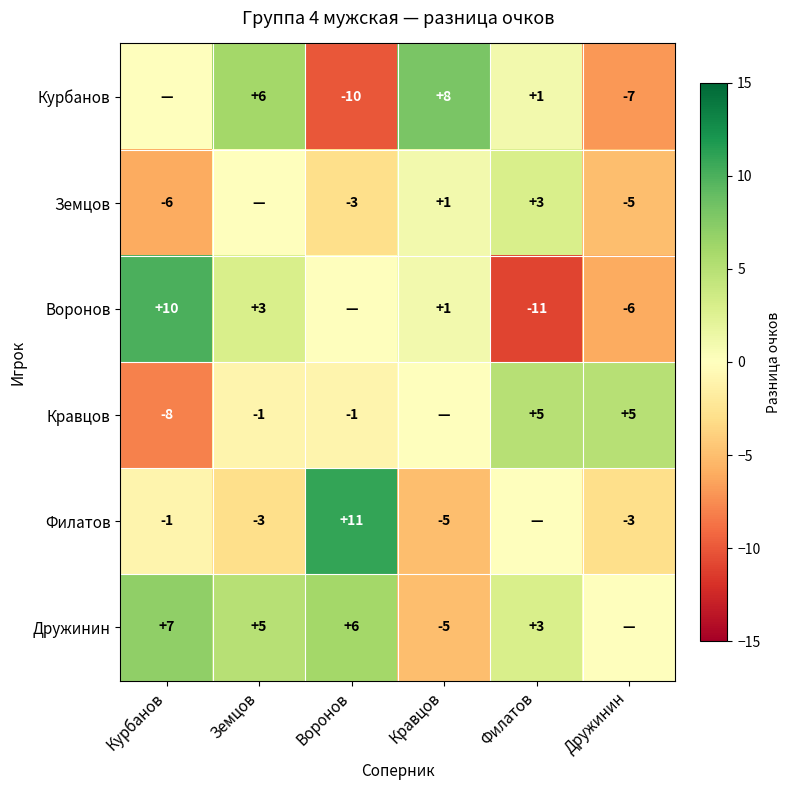

True or false: Воронов has a value of 3 at Земцов.

True